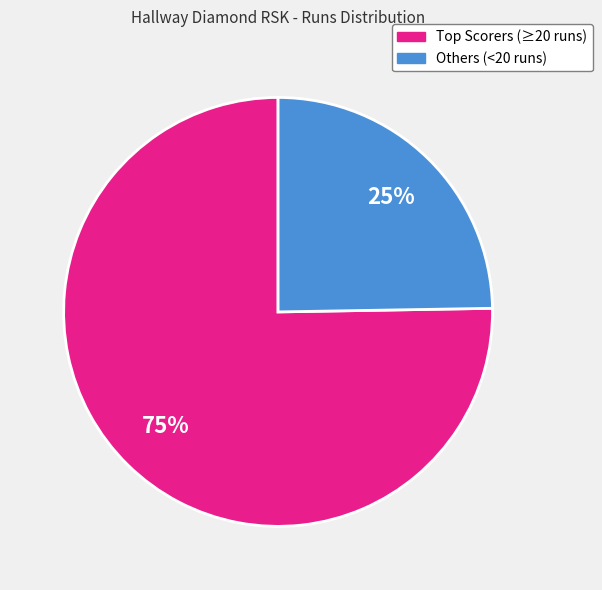

To the nearest percent, what is the average slice percentage?

50%